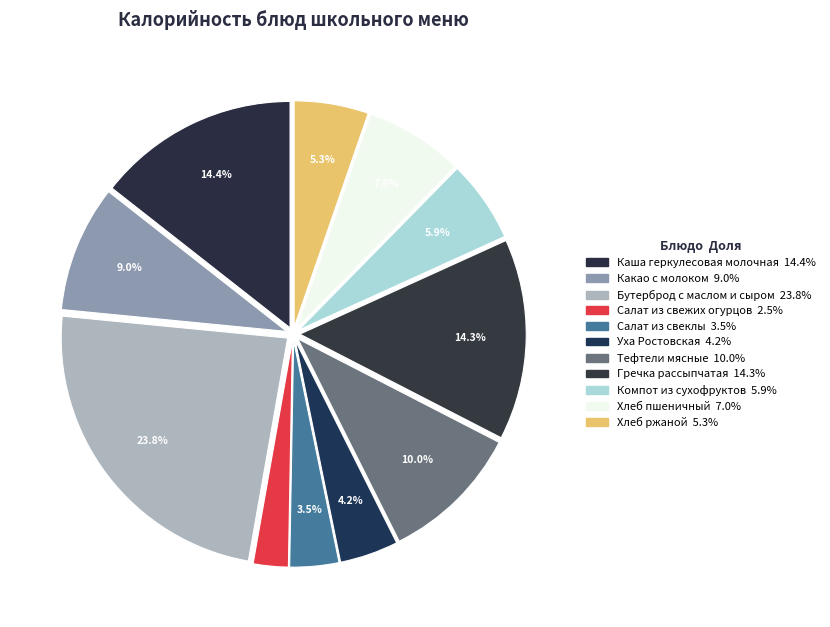

How many segments does this pie chart have?

11